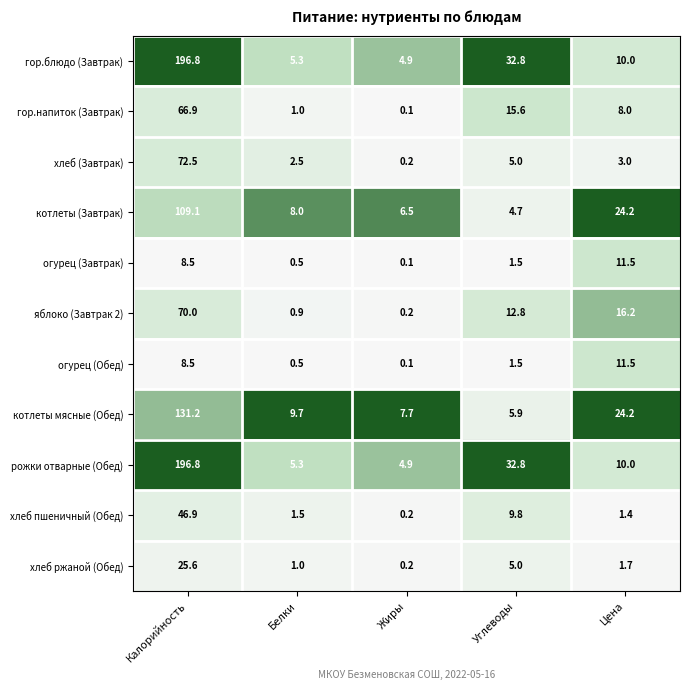

At how many categories does at least one series exceed 0?

5